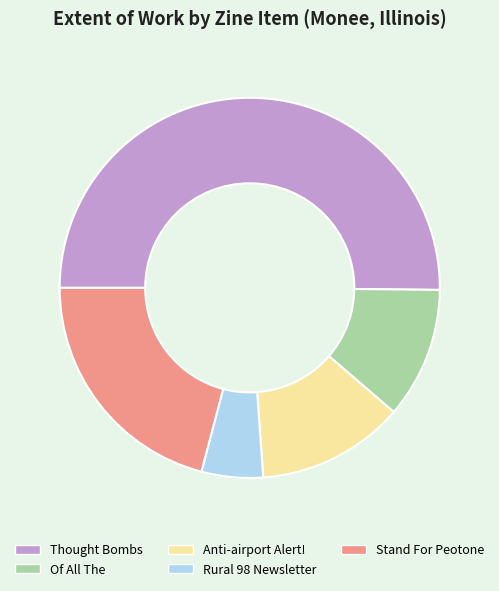

How many segments does this pie chart have?

5